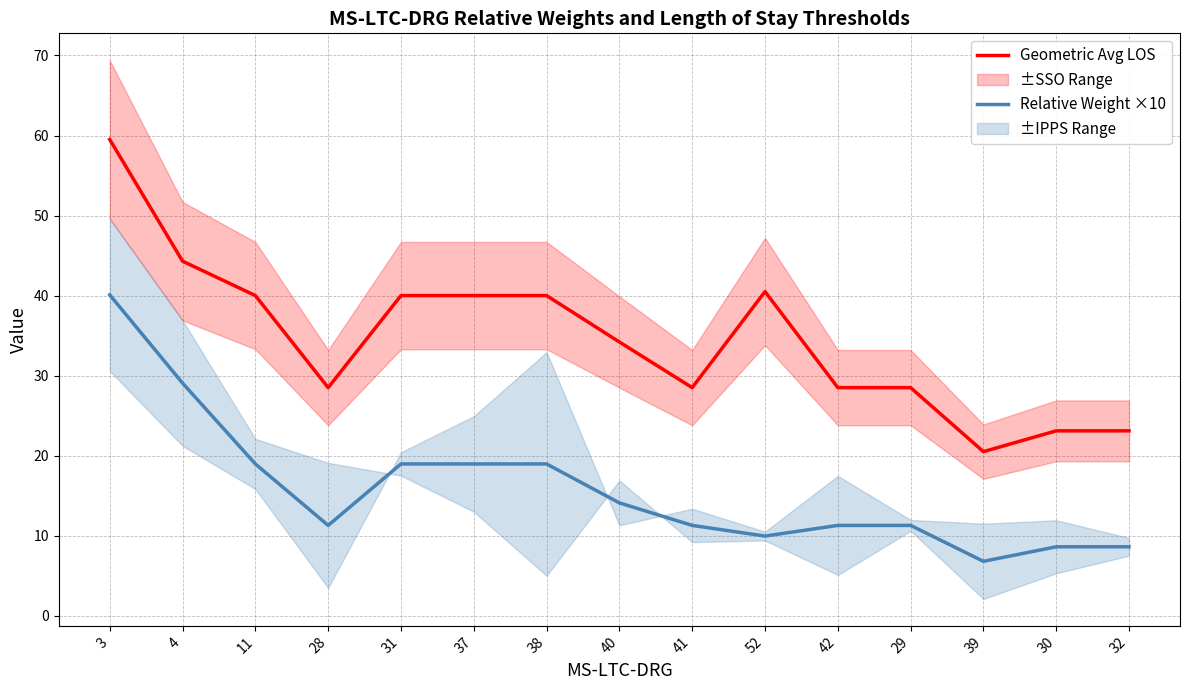

What is the smallest value displayed?

6.8